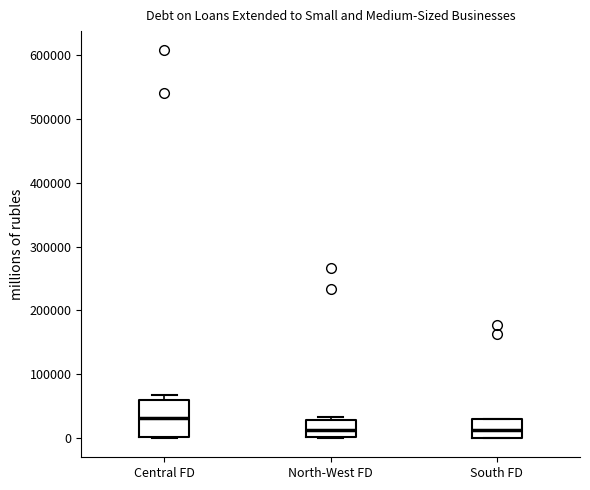

Reading left to right, read every box against the y-axis: the position of its median line, the range the box covers, and the ends of its whiskers. The values are not printed on the chart, so give them approximately, as read against the axis.

Central FD: median 30000, box 0 to 60000, whiskers 0 to 70000
North-West FD: median 10000, box 0 to 30000, whiskers 0 to 30000 (just above the box's upper edge)
South FD: median 10000, box 0 to 30000, whiskers 0 to 30000